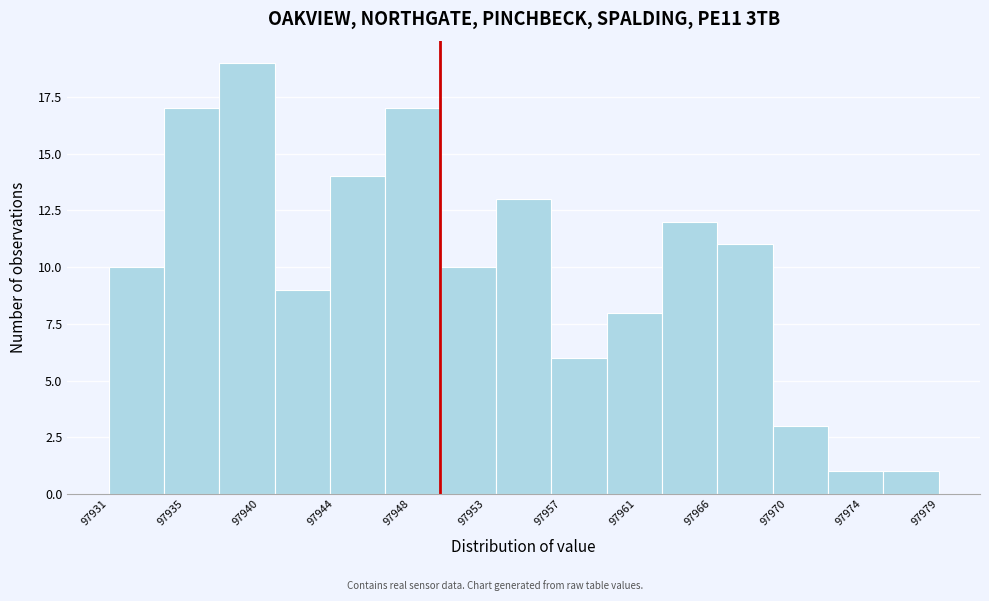

Reading left to right, list every bar in this chart as the range it spans on the x-axis followed by its height. Neither the bar edges nor the heights are printed on the chart, so give them approximately, as read against the axes.

97931.0 to 97934.0: 10
97934.0 to 97937.5: 17
97937.5 to 97940.5: 19
97940.5 to 97943.5: 9
97943.5 to 97947.0: 14
97947.0 to 97950.0: 17
97950.0 to 97953.0: 10
97953.0 to 97956.5: 13
97956.5 to 97959.5: 6
97959.5 to 97962.5: 8
97962.5 to 97966.0: 12
97966.0 to 97969.0: 11
97969.0 to 97972.0: 3
97972.0 to 97975.5: 1
97975.5 to 97978.5: 1